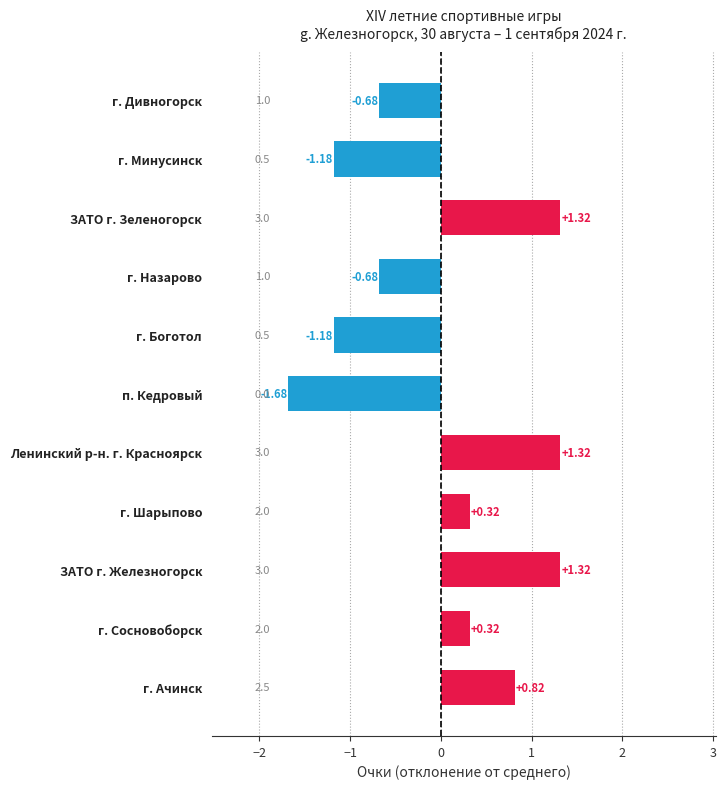

At which category does the chart reach its minimum across all series?

п. Кедровый